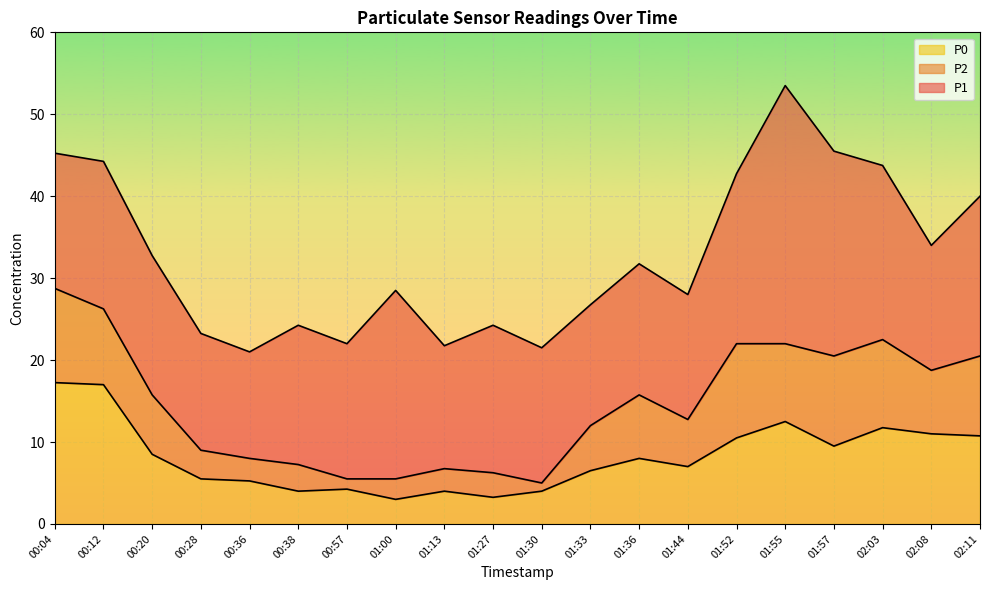

At which category does P0 reach its first local peak?

00:57